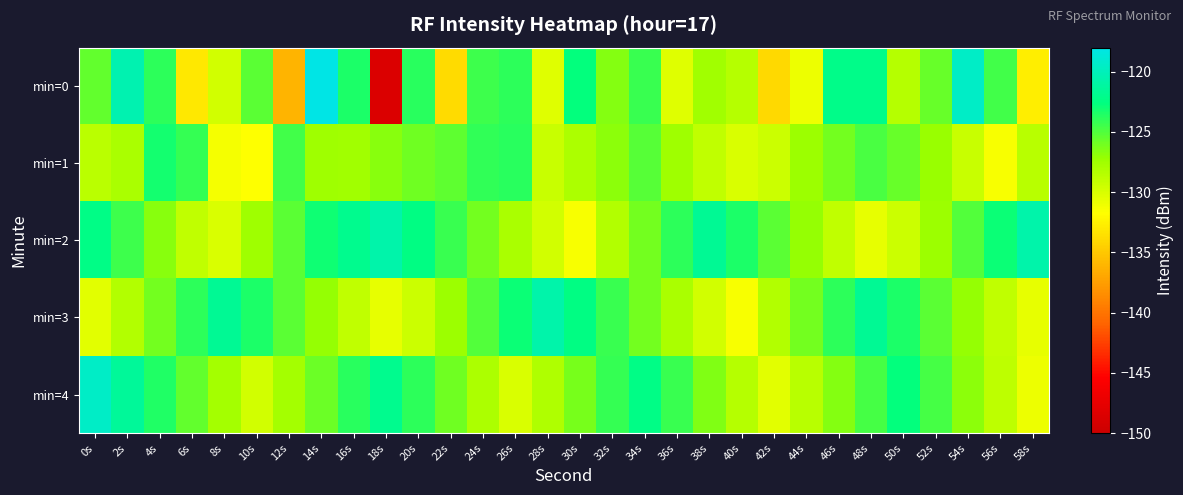

What is the greatest value displayed?

-118.1